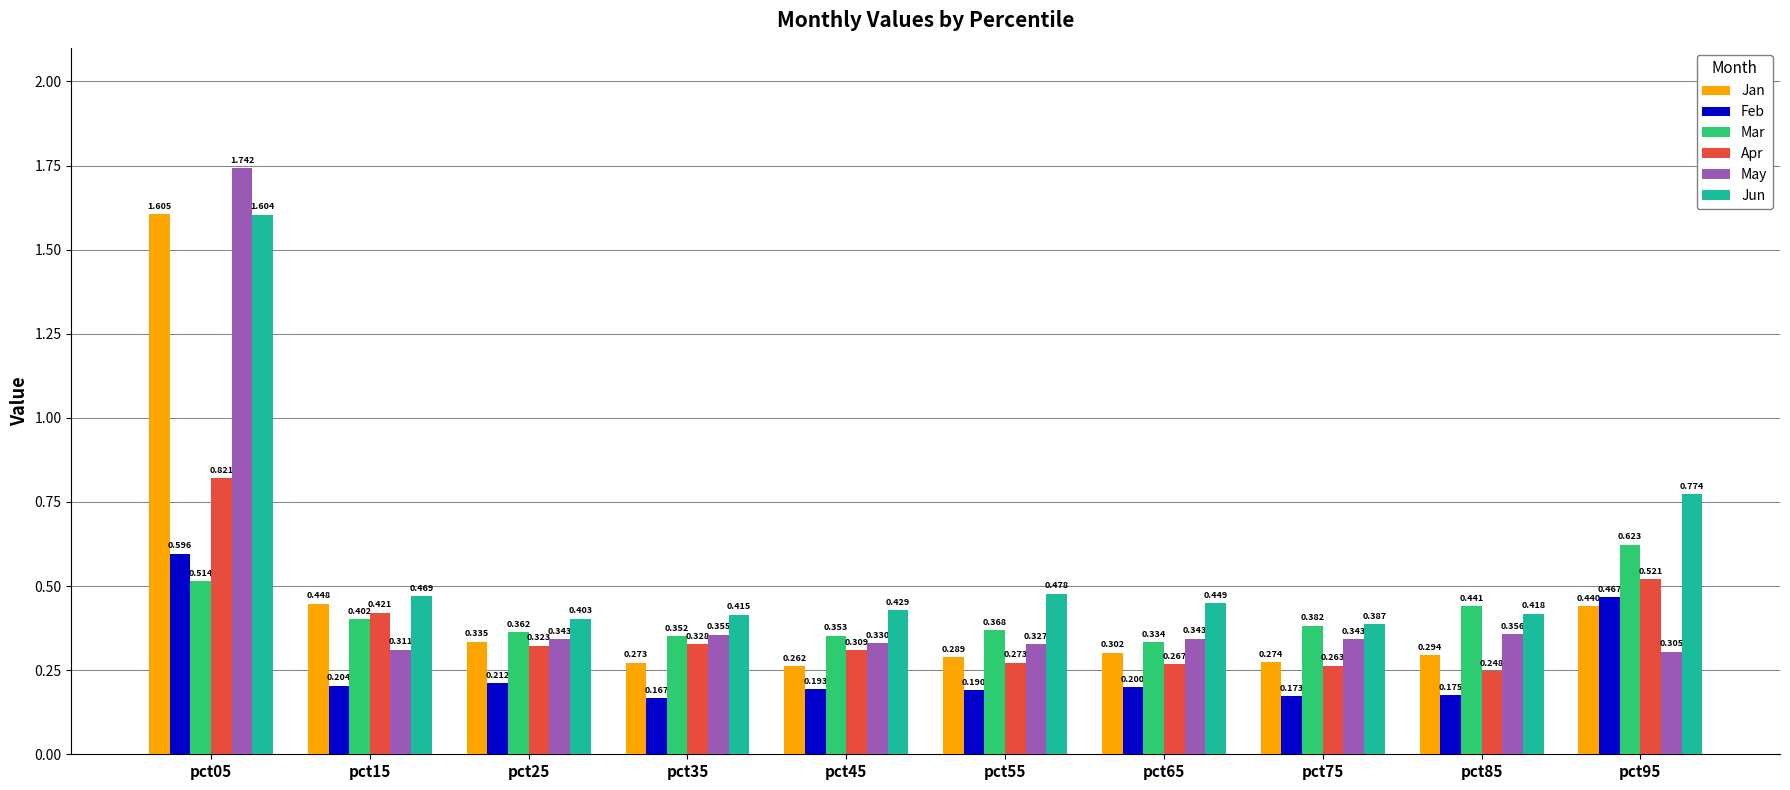

How many Feb values are between 0 and 1?

10